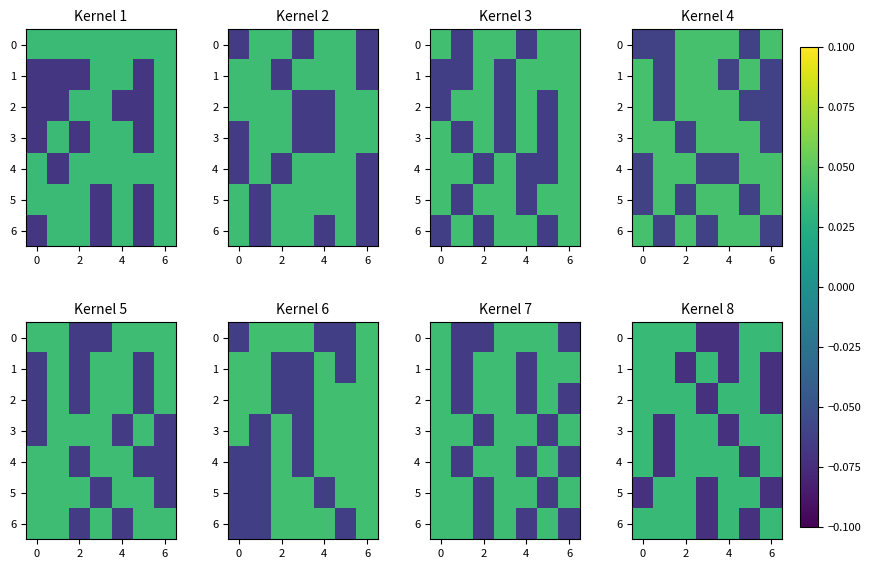

How many 6 values are between 0 and 1?

5